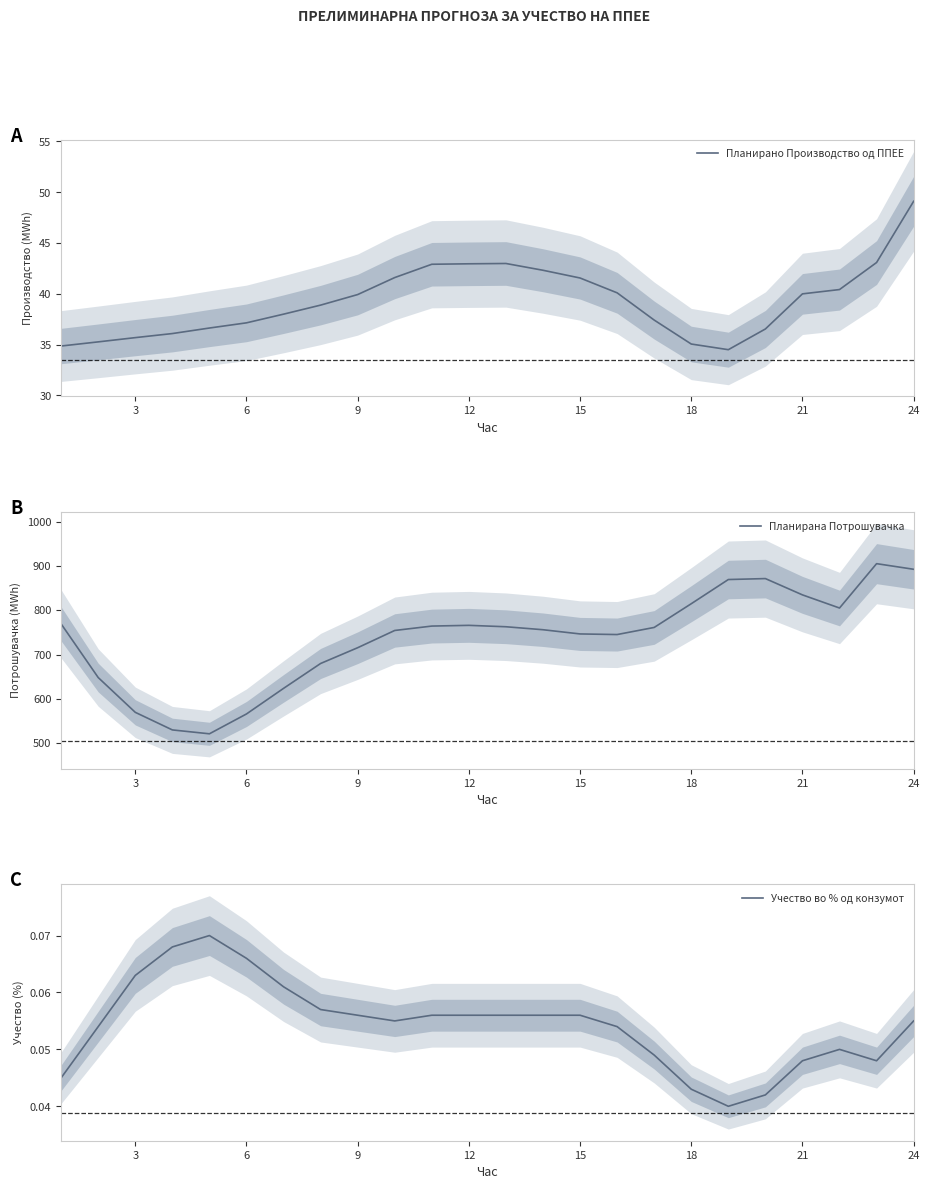

What is the value of the Планирано Производство од ППЕЕ point at the 2nd from the left?

35.3